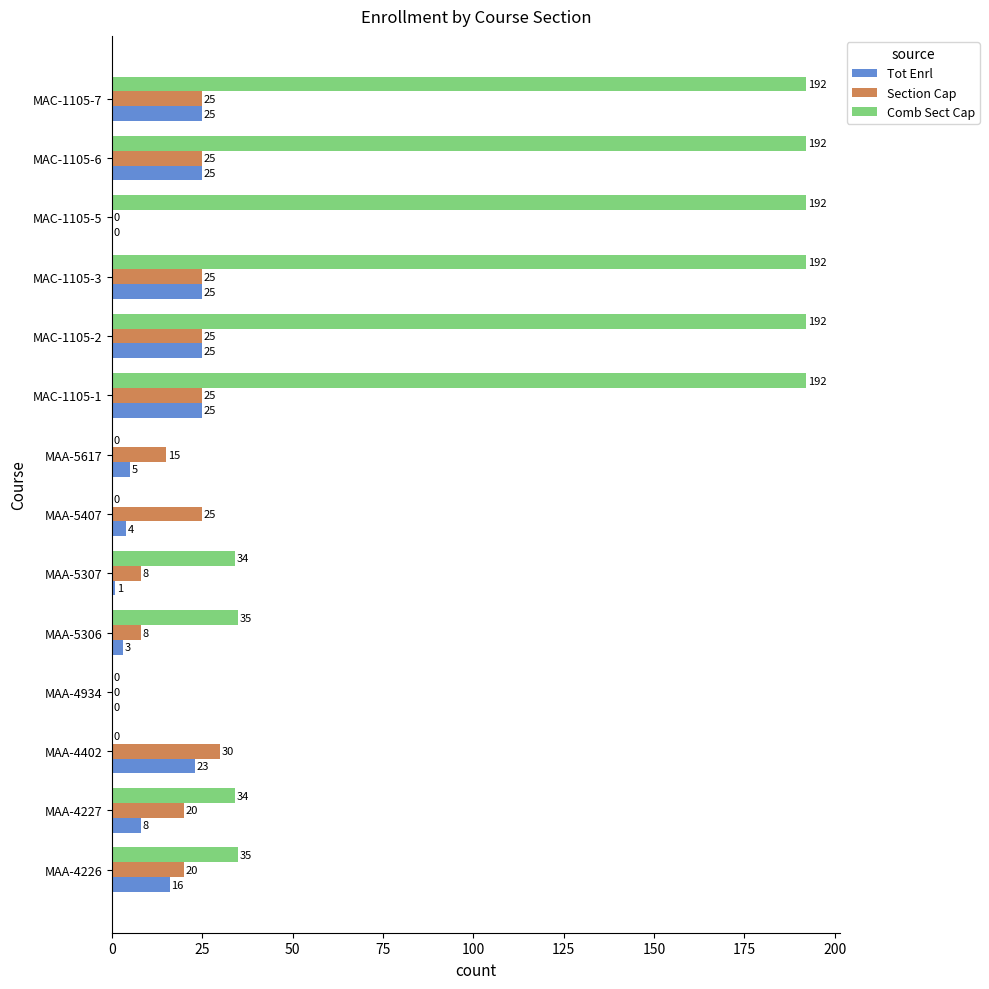

How many Comb Sect Cap values are between 0 and 192?

14